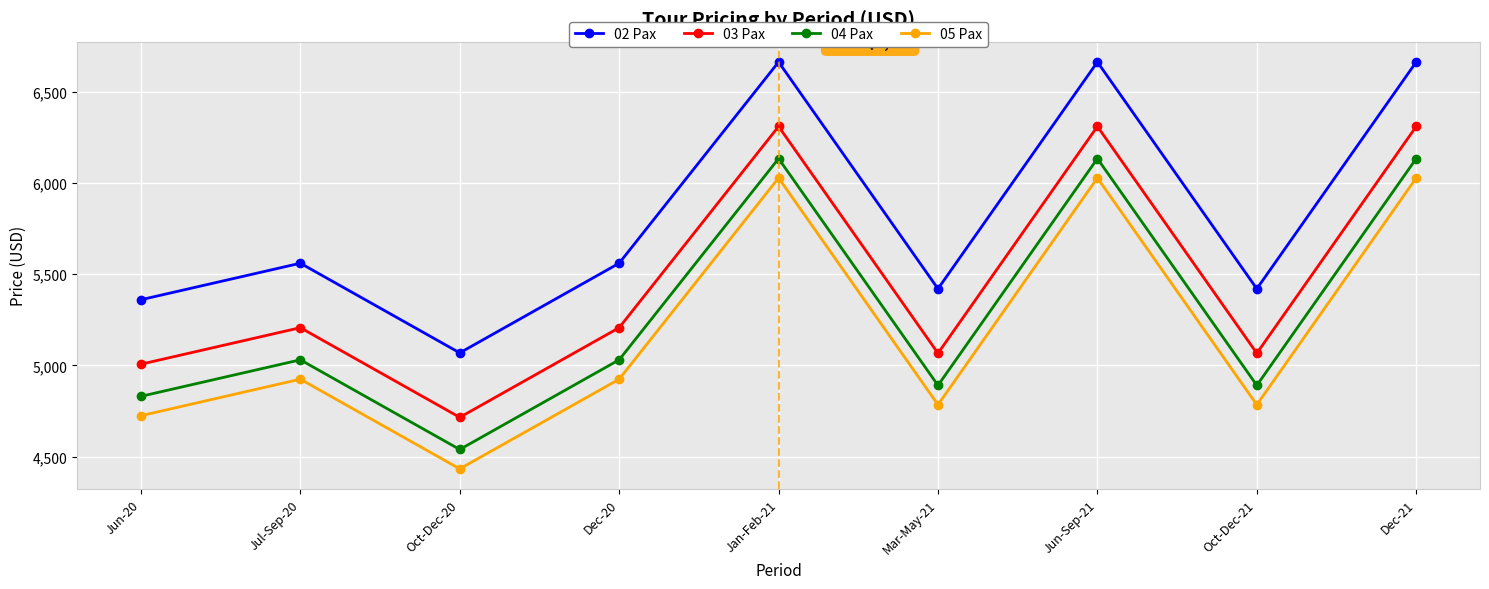

At which category does 03 Pax reach its first local peak?

Jul-Sep-20